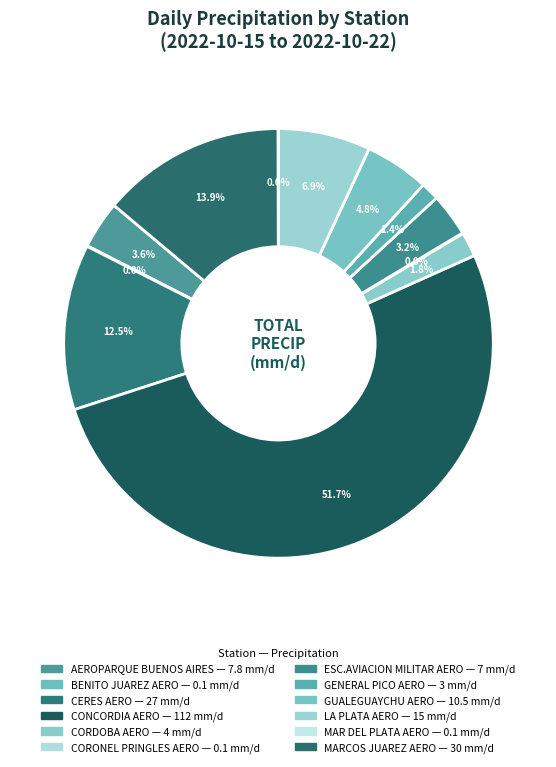

Between BENITO JUAREZ AERO and AEROPARQUE BUENOS AIRES, which is larger?

AEROPARQUE BUENOS AIRES